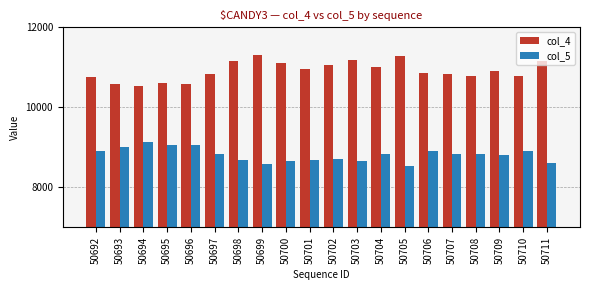

What is the total value across all series at 50703?

19850